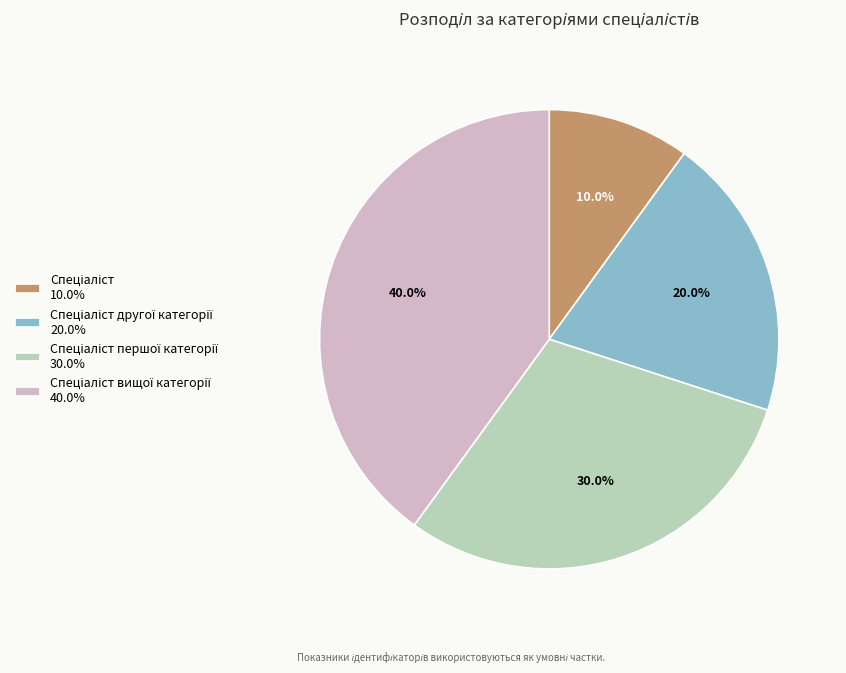

Is there any slice that represents more than half of the pie?

No